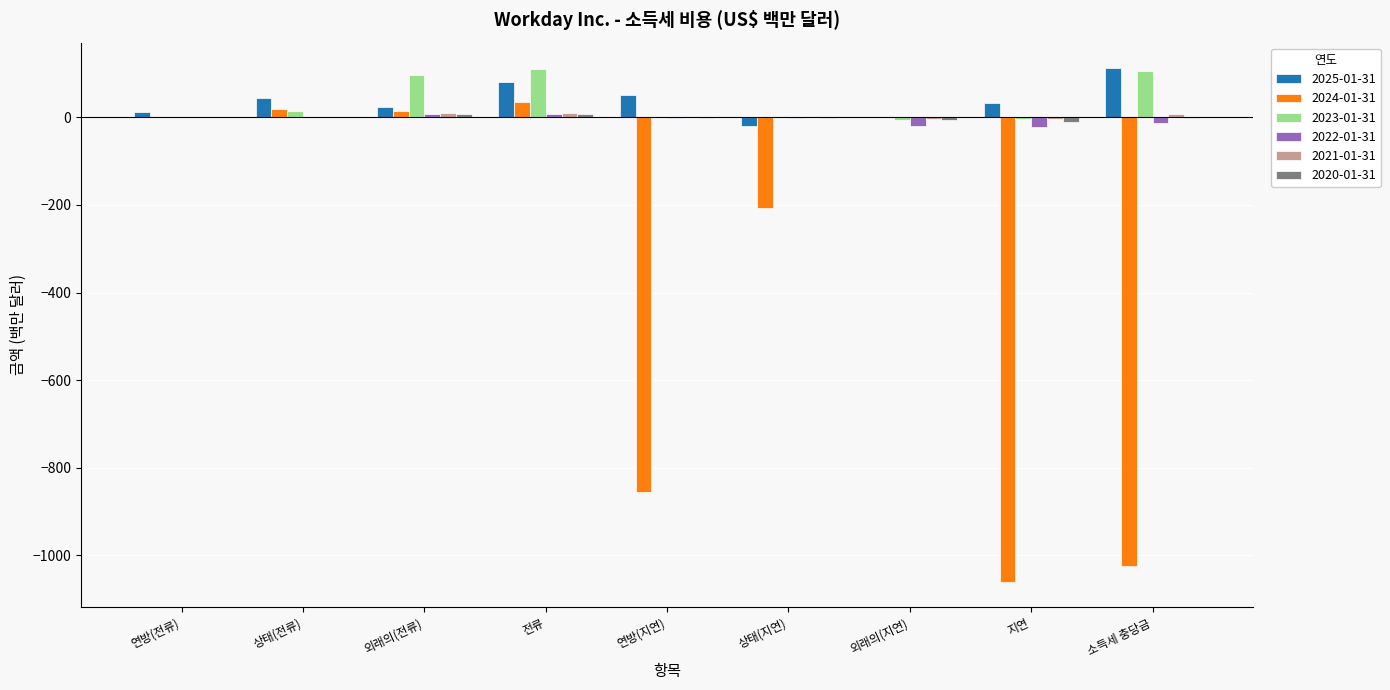

What is the maximum value shown in the chart?

112